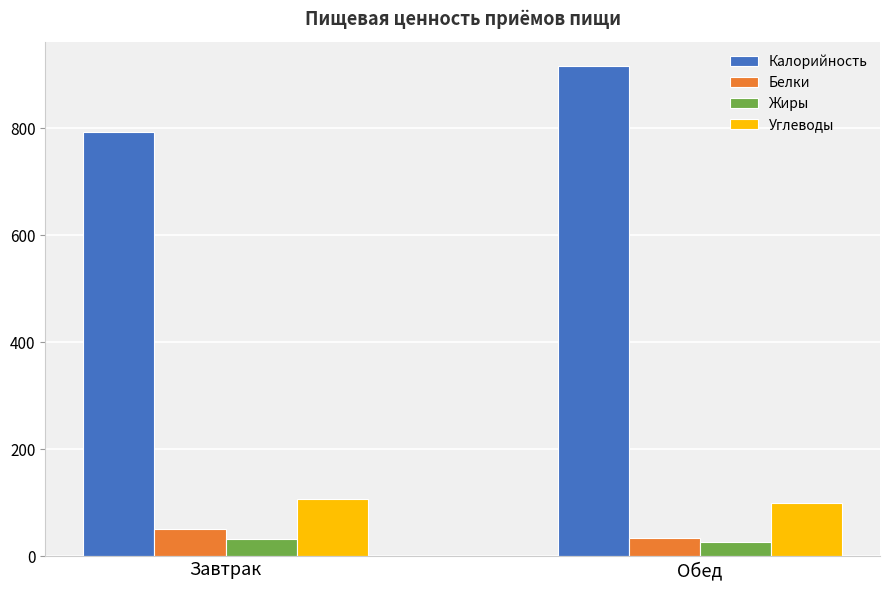

What is the difference between the highest and lowest values at Обед?

888.9